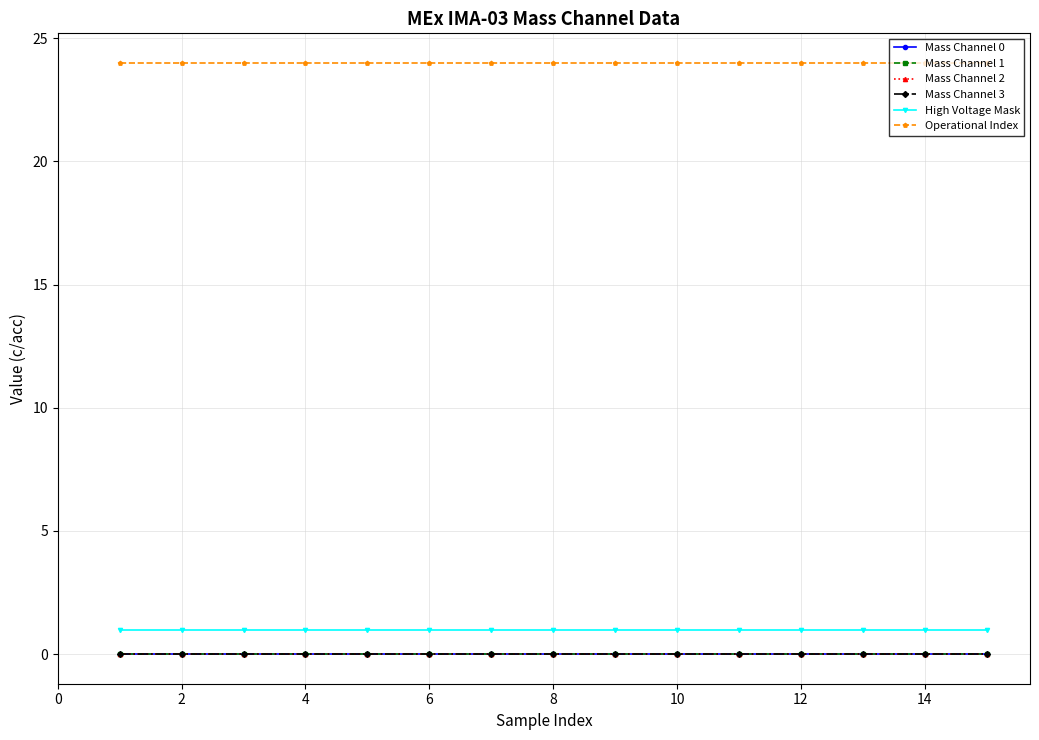

Reading left to right, what are all the values shown in this chart?

Mass Channel 0: 0	0	0	0	0	0	0	0	0	0	0	0	0	0	0
Mass Channel 1: 0	0	0	0	0	0	0	0	0	0	0	0	0	0	0
Mass Channel 2: 0	0	0	0	0	0	0	0	0	0	0	0	0	0	0
Mass Channel 3: 0	0	0	0	0	0	0	0	0	0	0	0	0	0	0
High Voltage Mask: 1	1	1	1	1	1	1	1	1	1	1	1	1	1	1
Operational Index: 24	24	24	24	24	24	24	24	24	24	24	24	24	24	24